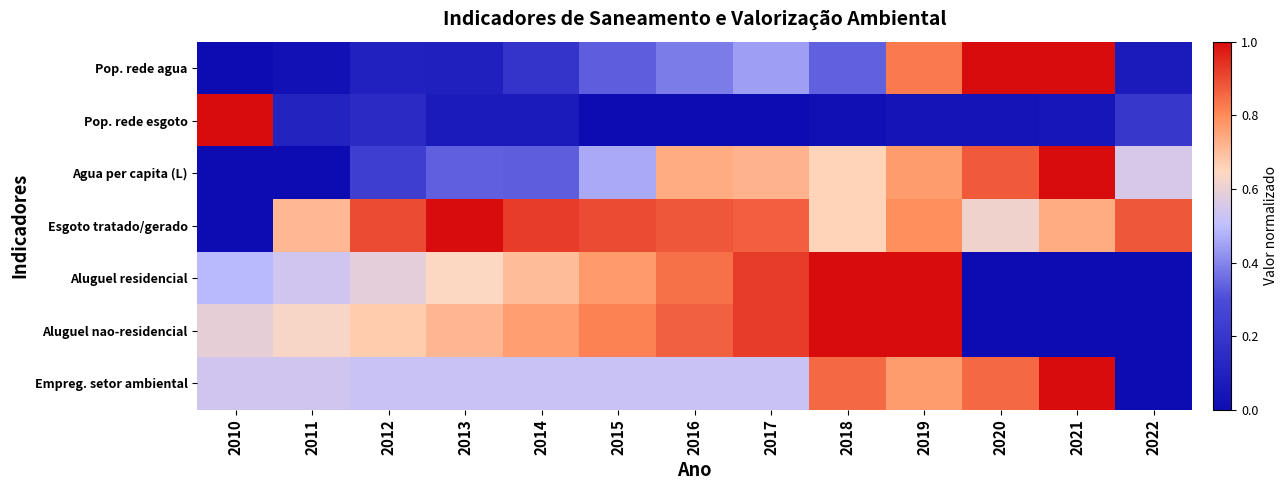

Reading left to right, what are all the values shown in this chart?

Pop. rede agua: 2010=0.0	2011=0.0	2012=0.1	2013=0.1	2014=0.2	2015=0.3	2016=0.4	2017=0.4	2018=0.3	2019=0.8	2020=1.0	2021=1.0	2022=0.1
Pop. rede esgoto: 2010=1.0	2011=0.1	2012=0.1	2013=0.1	2014=0.1	2015=0.0	2016=0.0	2017=0.0	2018=0.0	2019=0.0	2020=0.0	2021=0.1	2022=0.2
Agua per capita (L): 2010=0.0	2011=0.0	2012=0.2	2013=0.3	2014=0.3	2015=0.5	2016=0.7	2017=0.7	2018=0.7	2019=0.8	2020=0.9	2021=1.0	2022=0.6
Esgoto tratado/gerado: 2010=0.0	2011=0.7	2012=0.9	2013=1.0	2014=0.9	2015=0.9	2016=0.9	2017=0.9	2018=0.7	2019=0.8	2020=0.6	2021=0.7	2022=0.9
Aluguel residencial: 2010=0.5	2011=0.5	2012=0.6	2013=0.6	2014=0.7	2015=0.8	2016=0.8	2017=0.9	2018=1.0	2019=1.0	2020=0.0	2021=0.0	2022=0.0
Aluguel nao-residencial: 2010=0.6	2011=0.6	2012=0.7	2013=0.7	2014=0.8	2015=0.8	2016=0.9	2017=0.9	2018=1.0	2019=1.0	2020=0.0	2021=0.0	2022=0.0
Empreg. setor ambiental: 2010=0.5	2011=0.5	2012=0.5	2013=0.5	2014=0.5	2015=0.5	2016=0.5	2017=0.5	2018=0.9	2019=0.8	2020=0.9	2021=1.0	2022=0.0